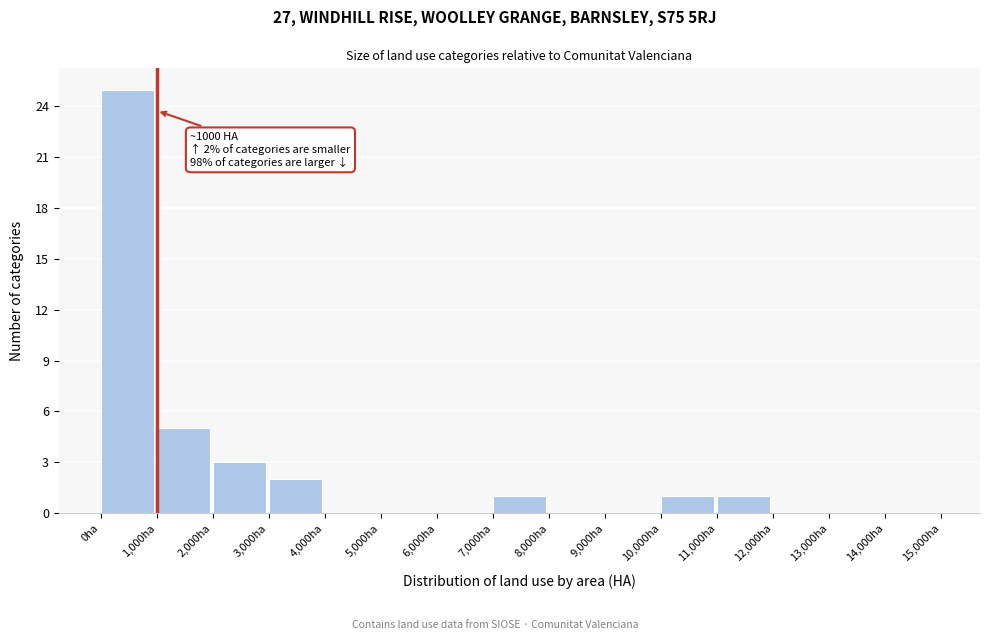

Over which range of the x-axis is the bar tallest?

0 to 1000